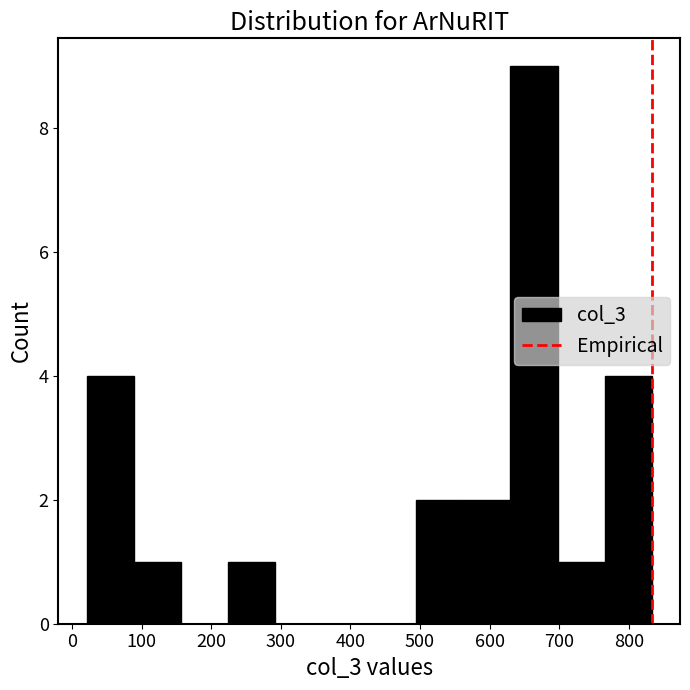

Over which range of the x-axis is the bar tallest?

630 to 700